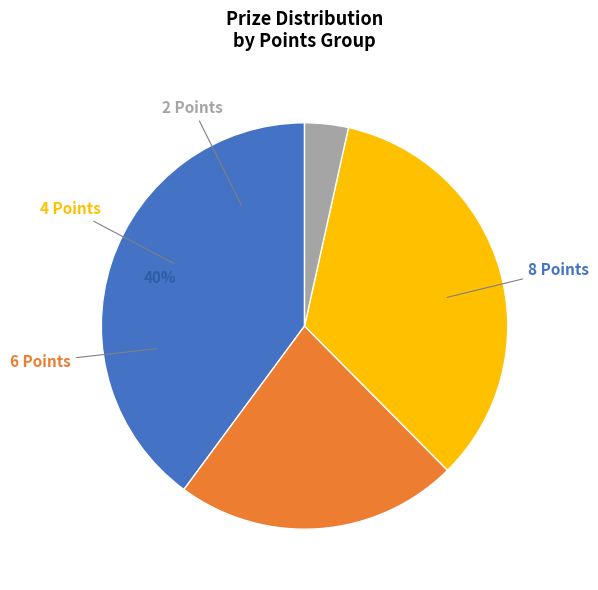

Is there a majority slice in this chart?

No